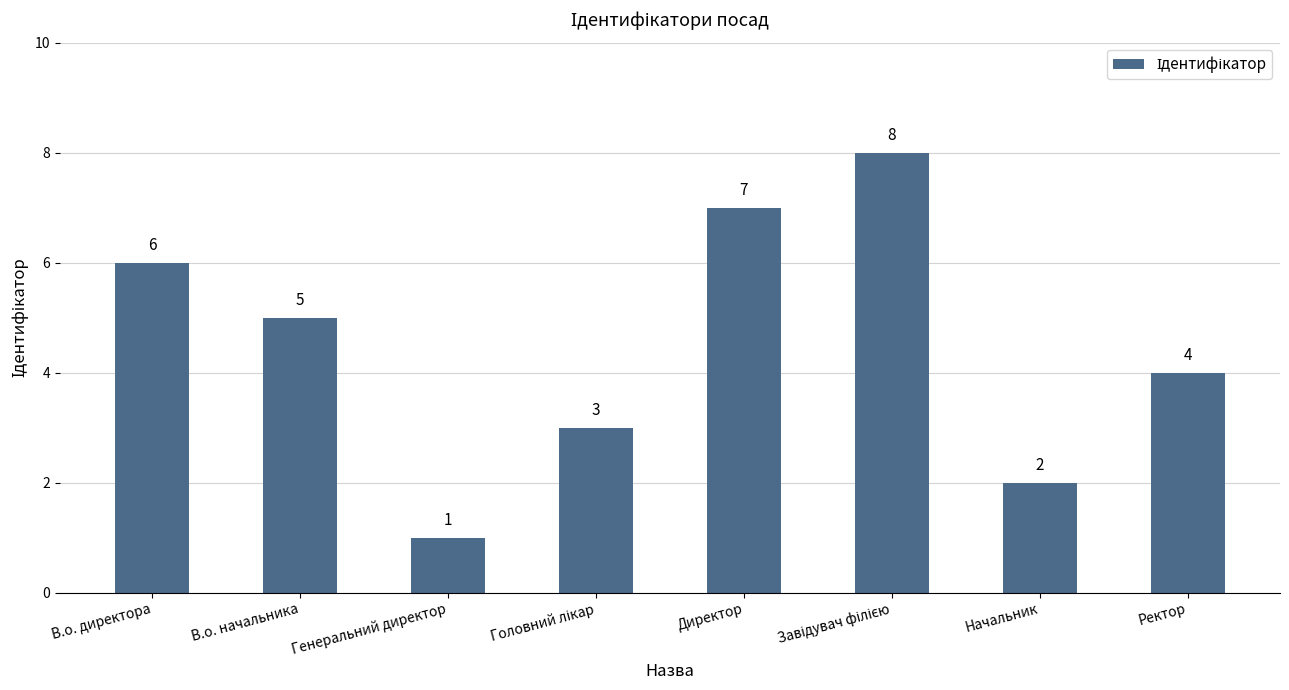

At which label does the data first exceed 5?

В.о. директора